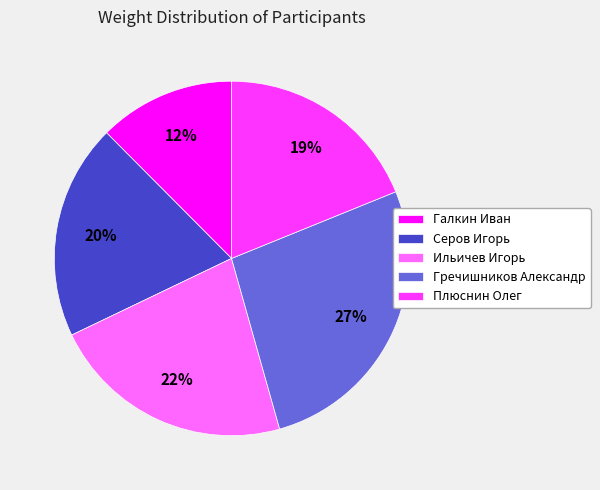

To the nearest percent, what portion does Гречишников Александр represent?

27%